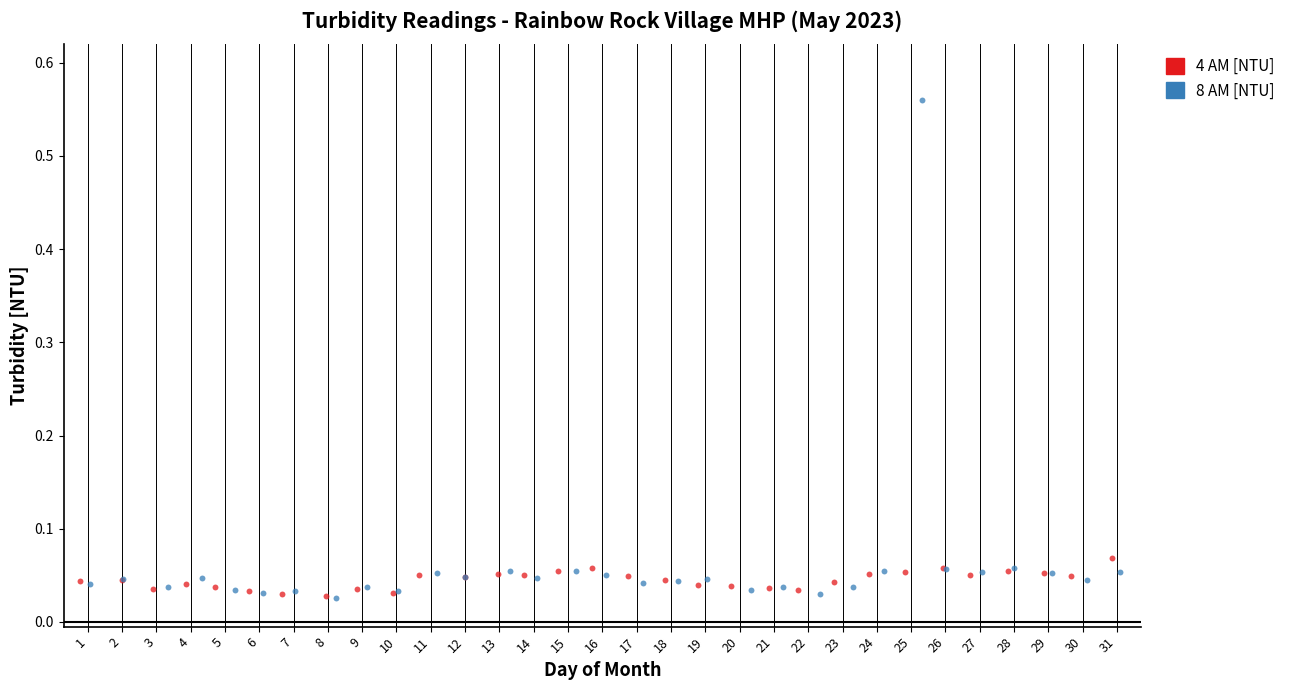

Which series has the widest spread of Y values?

8 AM [NTU]